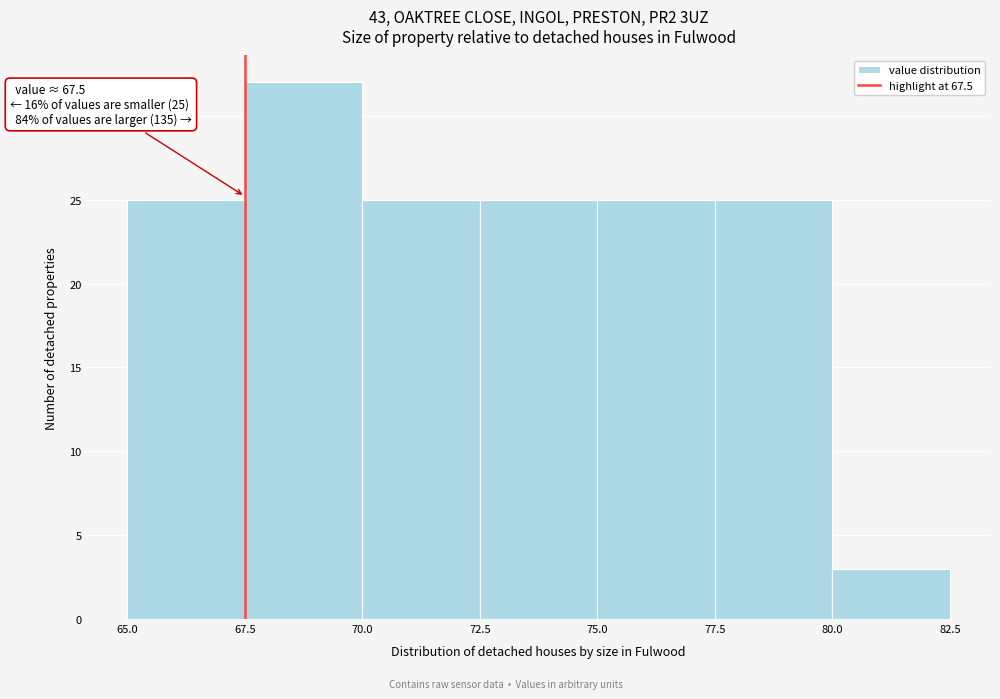

Which range on the x-axis has the tallest bar?

67.5 to 70.0